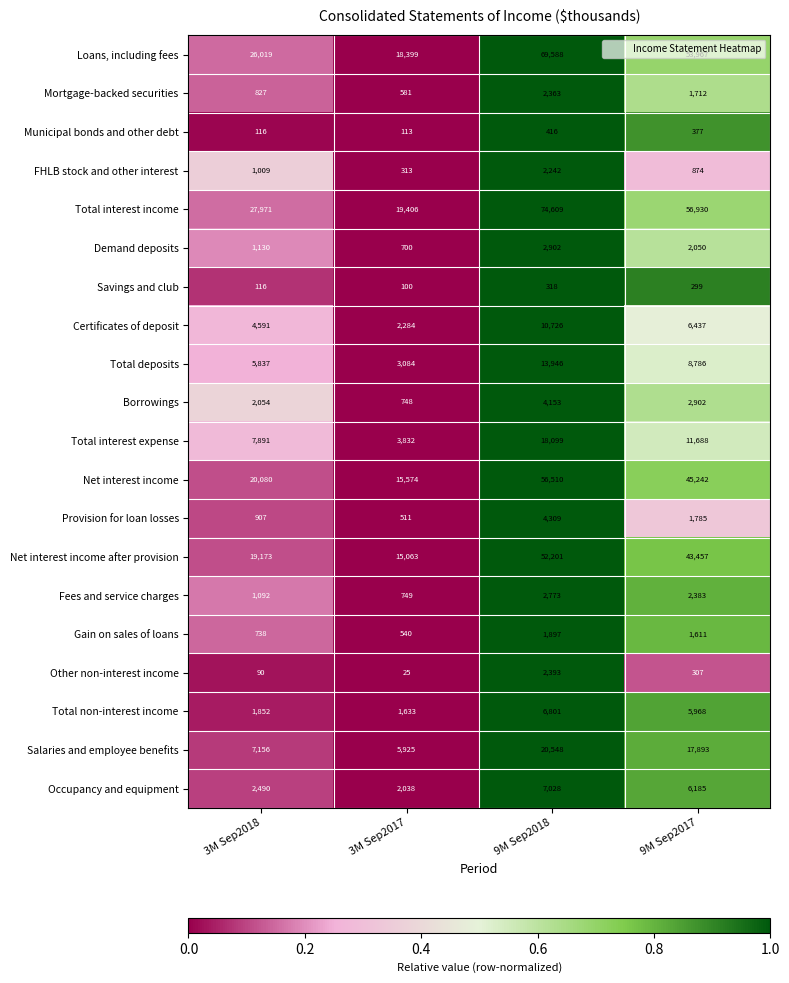

Which series has the largest total across all categories?

Total interest income